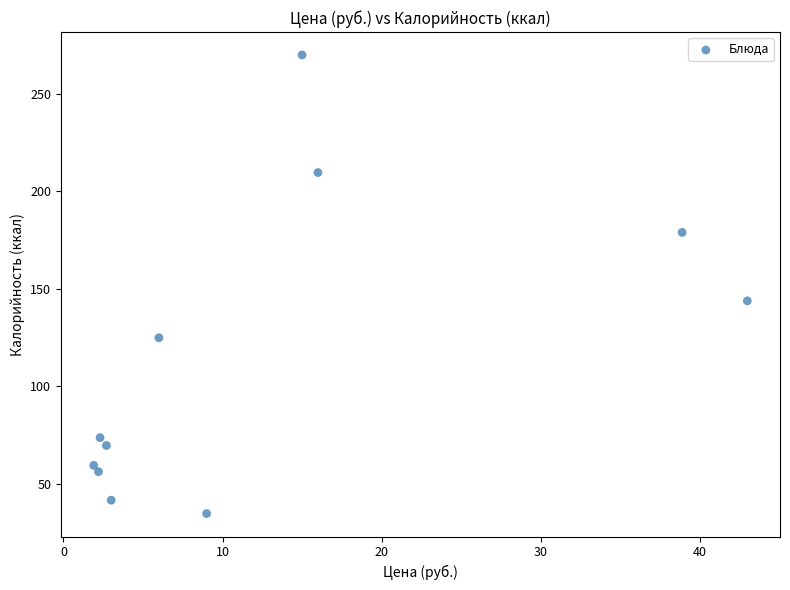

What is the average Y value?

114.7